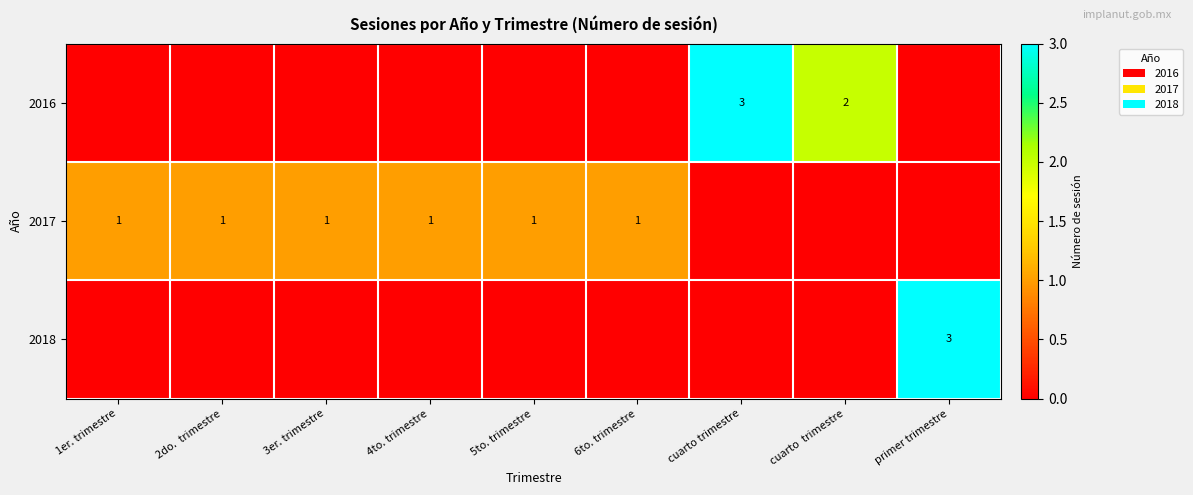

What is the sum of the 2017 values at 4to. trimestre and 1er. trimestre?

2